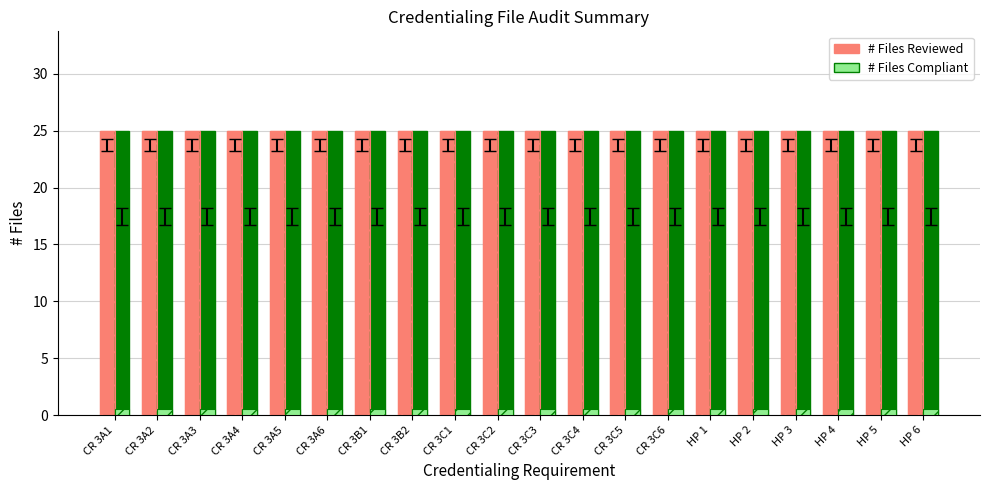

Which series has the widest spread of values?

# Files Reviewed